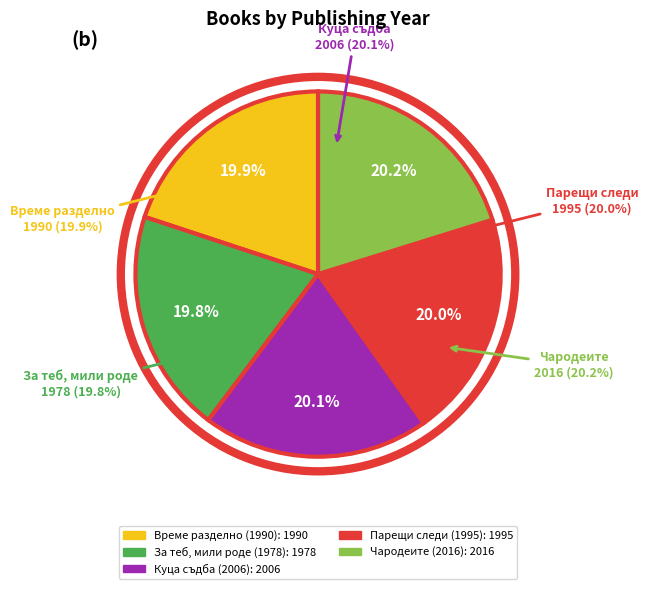

What percentage is the Време разделно (1990) slice, to the nearest percent?

20%